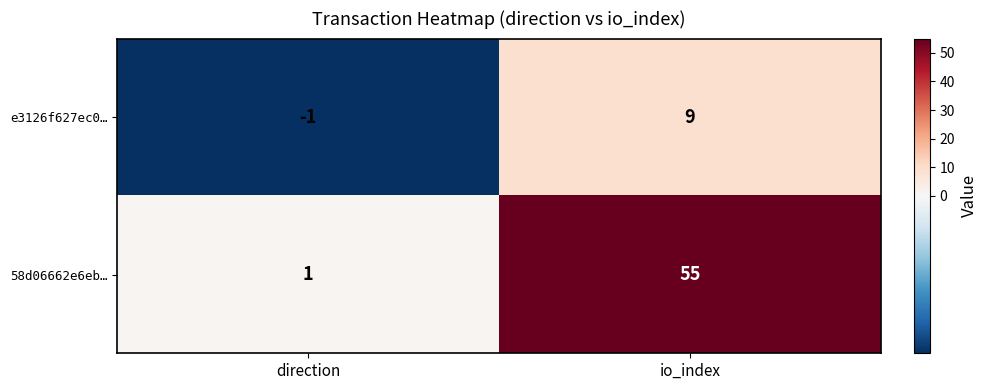

Between direction and io_index, which series saw the biggest shift?

58d06662e6eb…